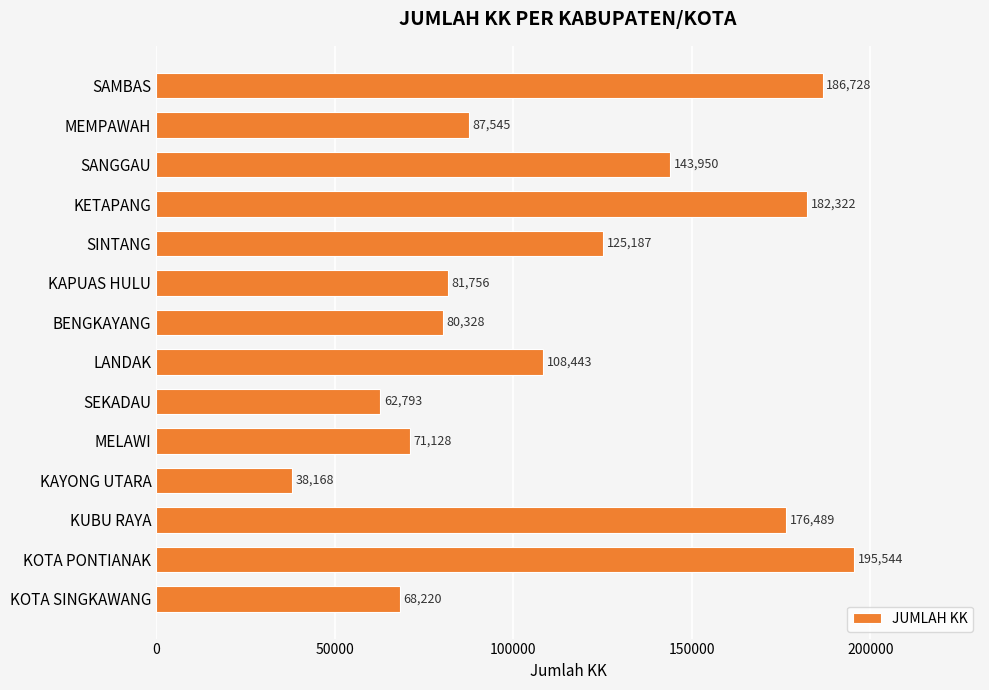

List the labels in order of value, smallest first.

KAYONG UTARA, SEKADAU, KOTA SINGKAWANG, MELAWI, BENGKAYANG, KAPUAS HULU, MEMPAWAH, LANDAK, SINTANG, SANGGAU, KUBU RAYA, KETAPANG, SAMBAS, KOTA PONTIANAK